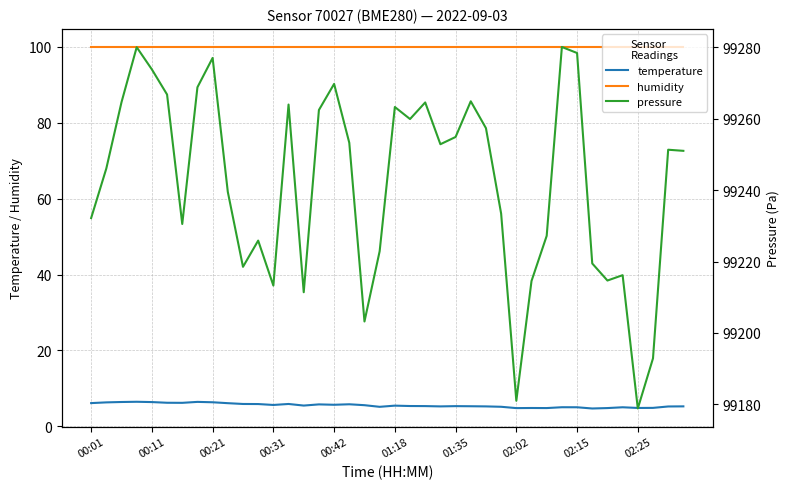

Reading right to left, extract all data points from this chart.

temperature: 5.2	5.2	4.8	4.8	5.0	4.8	4.7	5.0	5.0	4.8	4.8	4.8	5.1	5.2	5.3	5.3	5.2	5.3	5.3	5.4	5.1	5.5	5.8	5.7	5.8	5.5	5.9	5.6	5.8	5.9	6.1	6.3	6.4	6.2	6.2	6.4	6.5	6.4	6.3	6.1
humidity: 100.0	100.0	100.0	100.0	100.0	100.0	100.0	100.0	100.0	100.0	100.0	100.0	100.0	100.0	100.0	100.0	100.0	100.0	100.0	100.0	100.0	100.0	100.0	100.0	100.0	100.0	100.0	100.0	100.0	100.0	100.0	100.0	100.0	100.0	100.0	100.0	100.0	100.0	100.0	100.0
pressure: 99251.0	99251.3	99192.9	99178.8	99216.2	99214.7	99219.5	99278.4	99280.1	99227.2	99214.6	99181.0	99233.4	99257.4	99264.9	99254.9	99252.9	99264.6	99259.9	99263.3	99222.9	99203.2	99253.3	99269.8	99262.5	99211.4	99264.0	99213.3	99225.9	99218.5	99239.5	99277.1	99268.8	99230.5	99266.8	99273.8	99280.1	99264.7	99246.1	99232.2